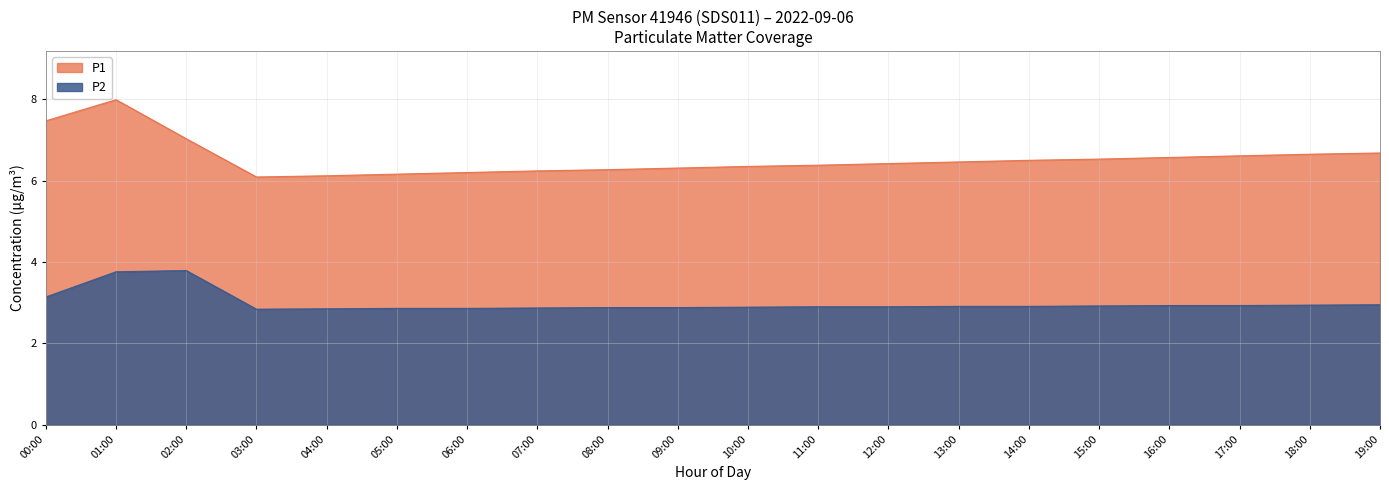

What is the total value across all series at 17:00?

9.5